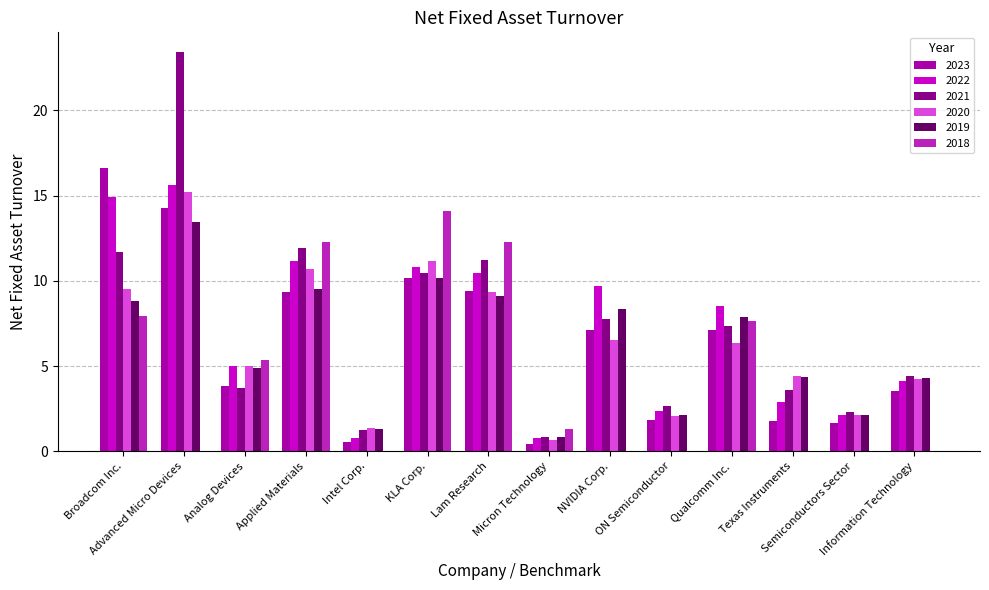

What are all the series names shown in the legend?

2023, 2022, 2021, 2020, 2019, 2018